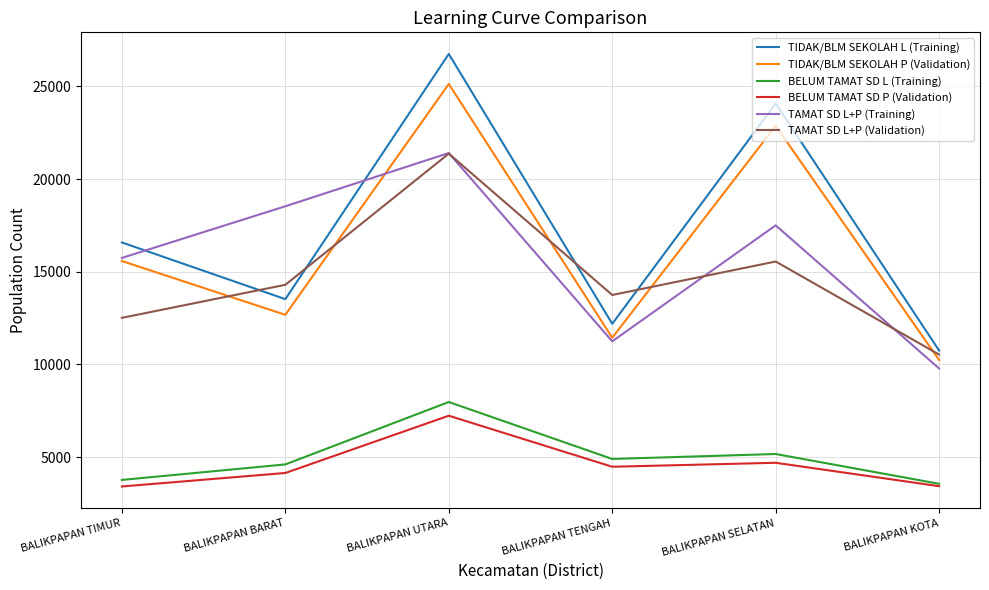

What is the sum of the BELUM TAMAT SD L (Training) values at BALIKPAPAN TENGAH and BALIKPAPAN KOTA?

8447